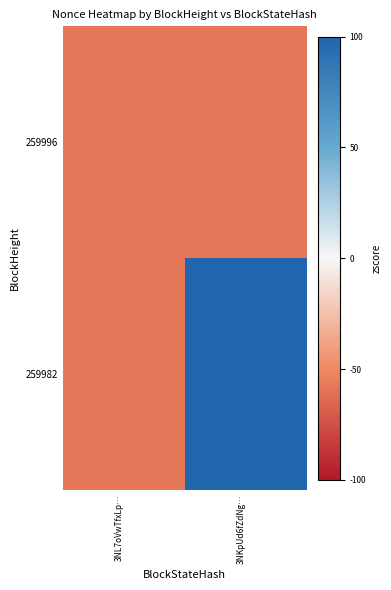

Rank the series by their average value, from highest to lowest.

259982, 259996